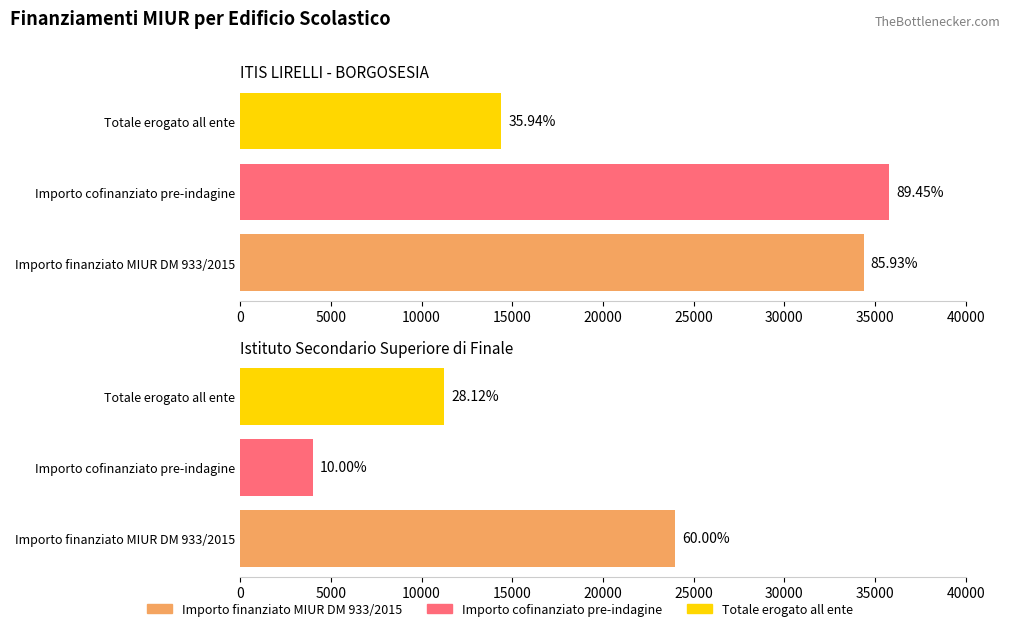

The value of Totale erogato all ente at Istituto Secondario Superiore di Finale is 16009.3. True or false?

False